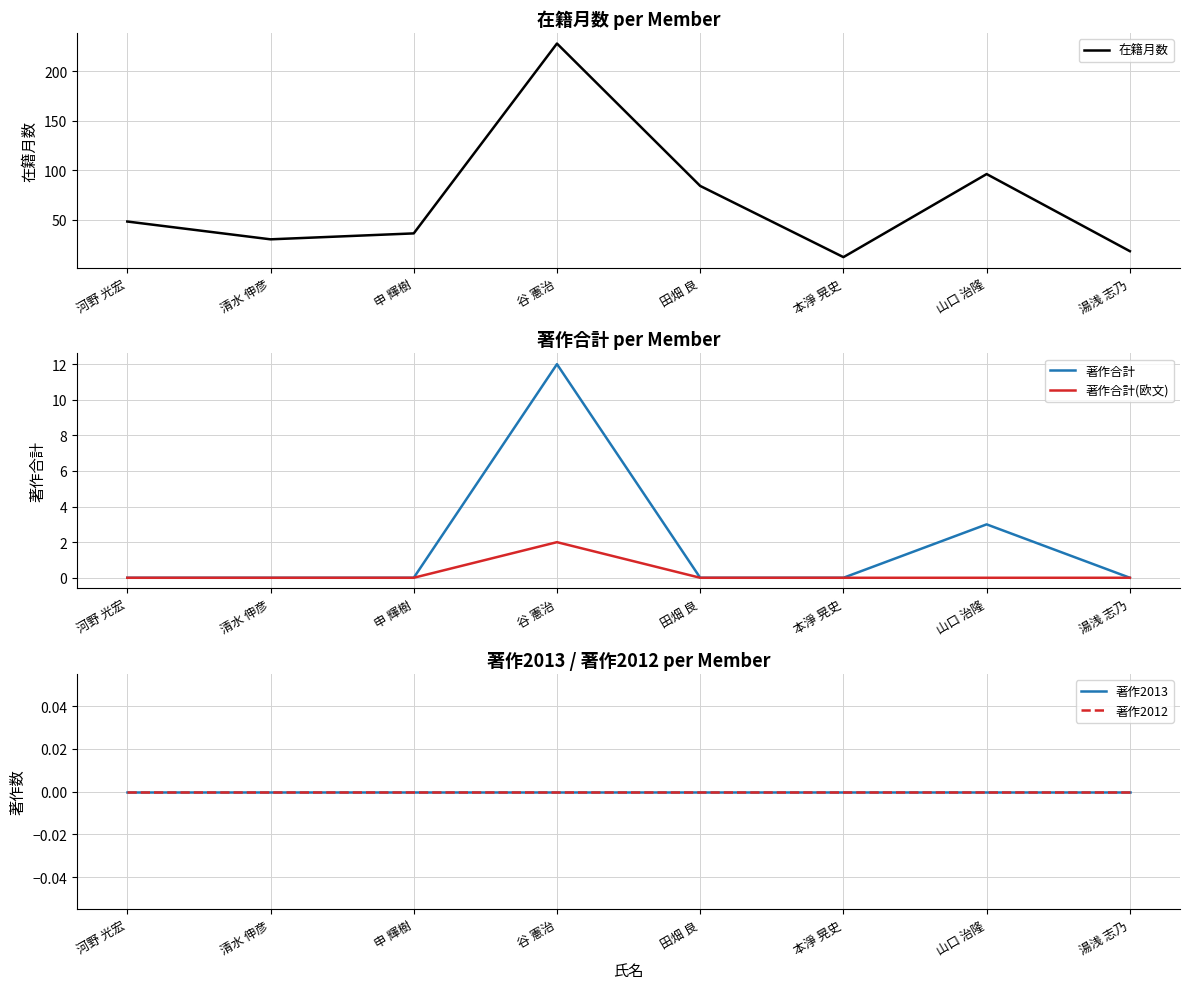

What is the label of the 5th point from the left?

田畑 良